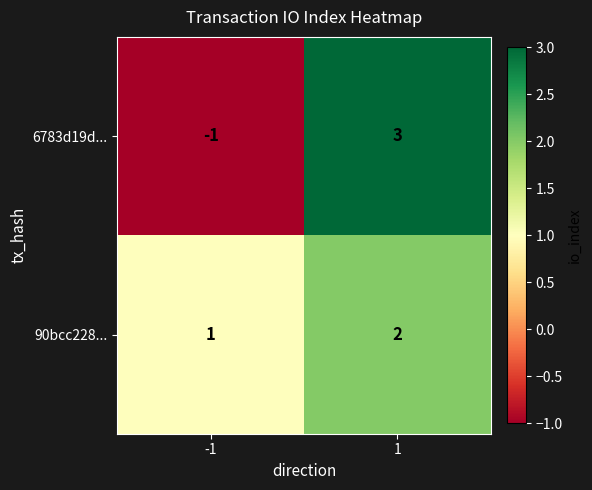

How many categories are shown in the chart?

2